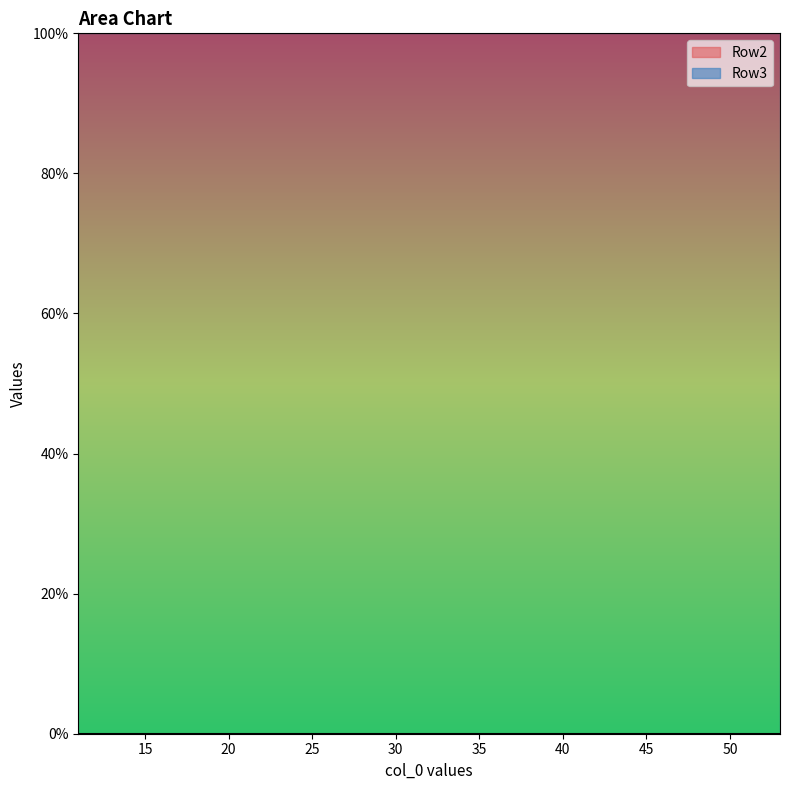

Is it true that Row2 equals 0.0 at 23?

False